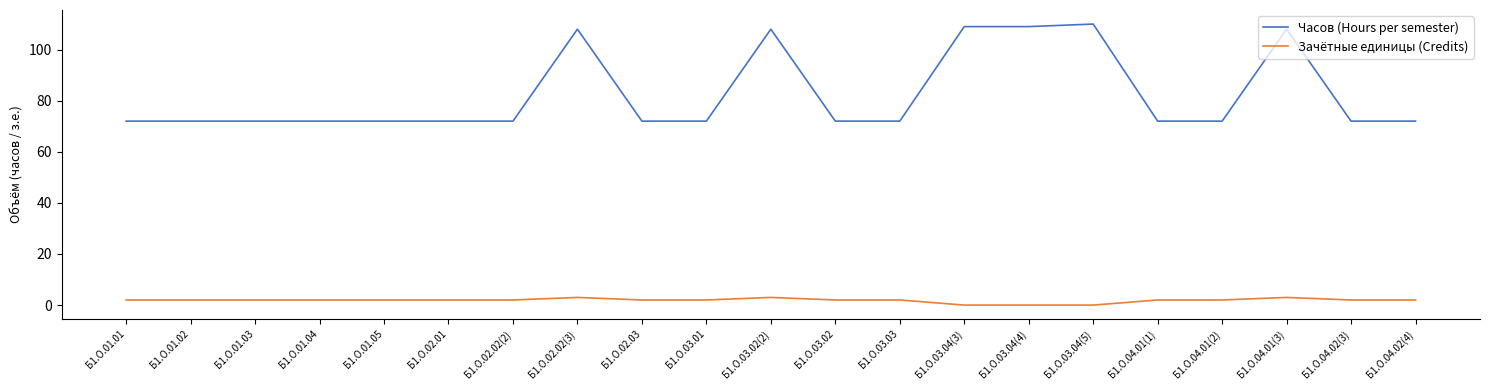

Which series has the widest spread of values?

Часов (Hours per semester)